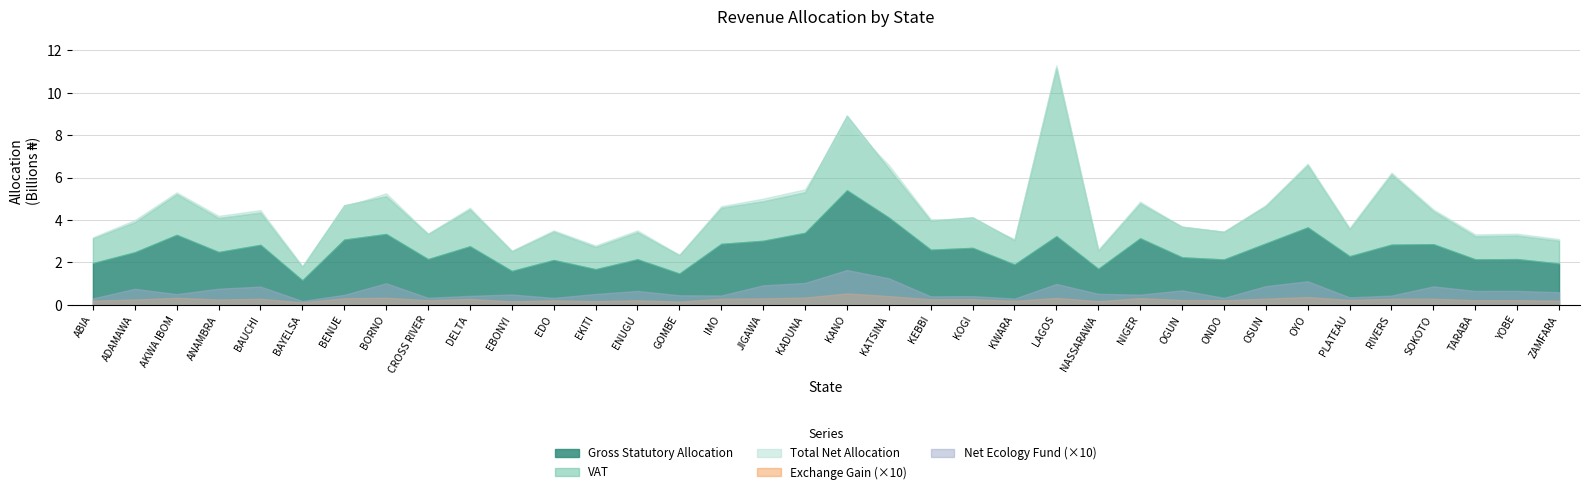

Does the chart have visible grid lines?

Yes